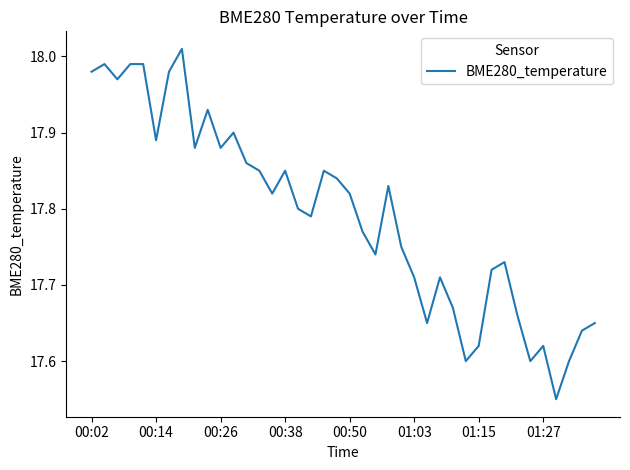

Is this an area chart (filled region under the line)?

No